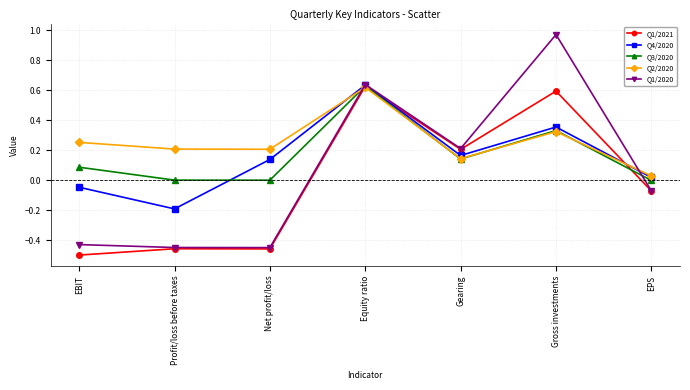

Which series has the widest spread of values?

Q1/2020